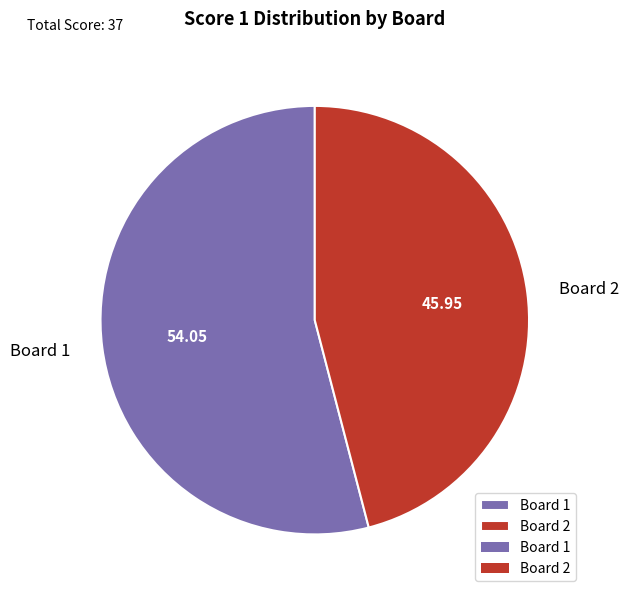

True or false: Board 2 accounts for 38% of the total.

False